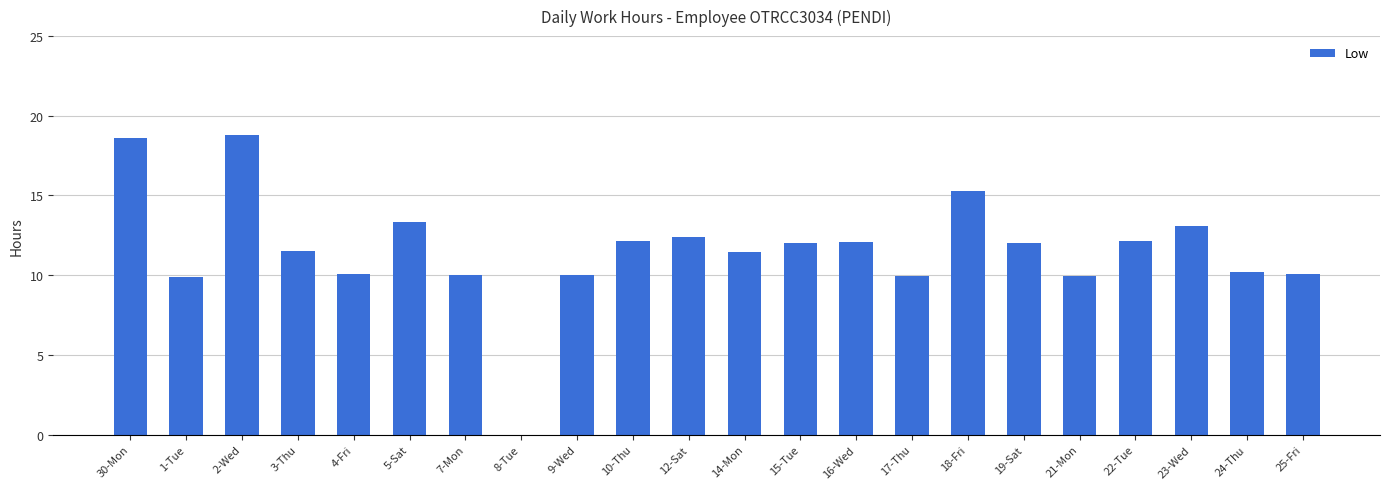

How many data points does each series have?

22